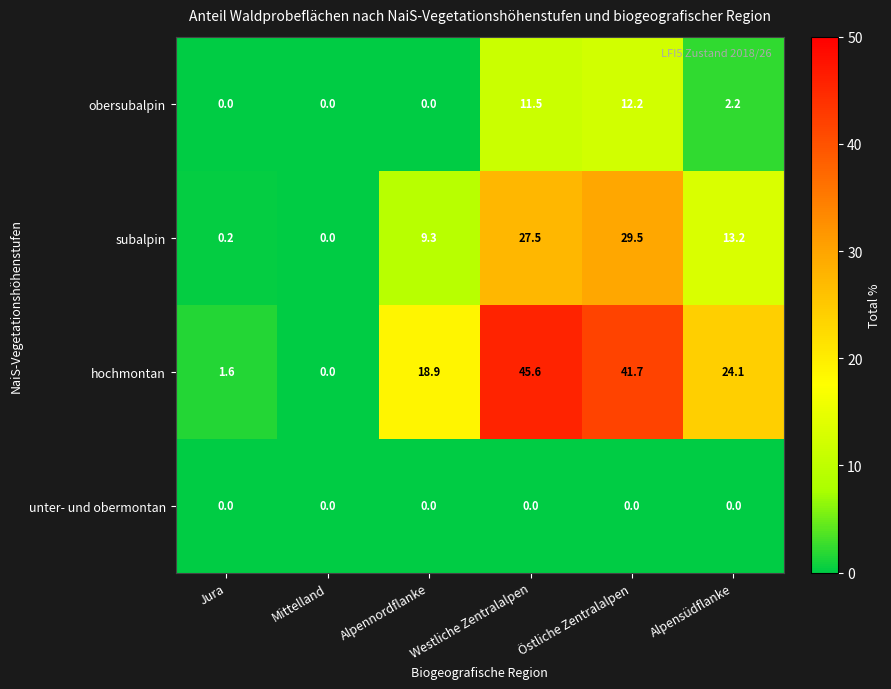

Where does the obersubalpin series first go above 2?

Westliche Zentralalpen